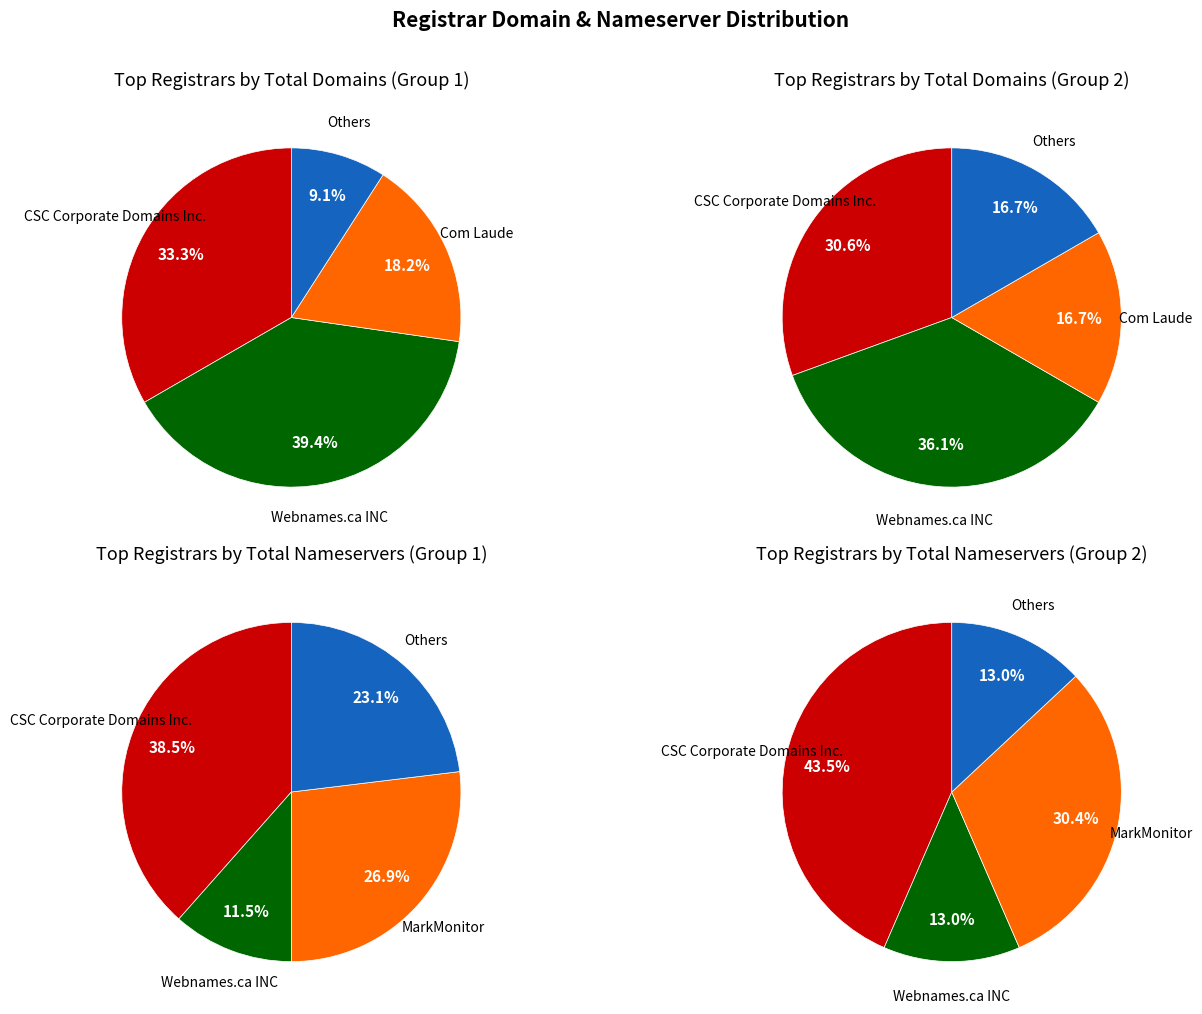

Is there any slice that represents more than half of the pie?

No